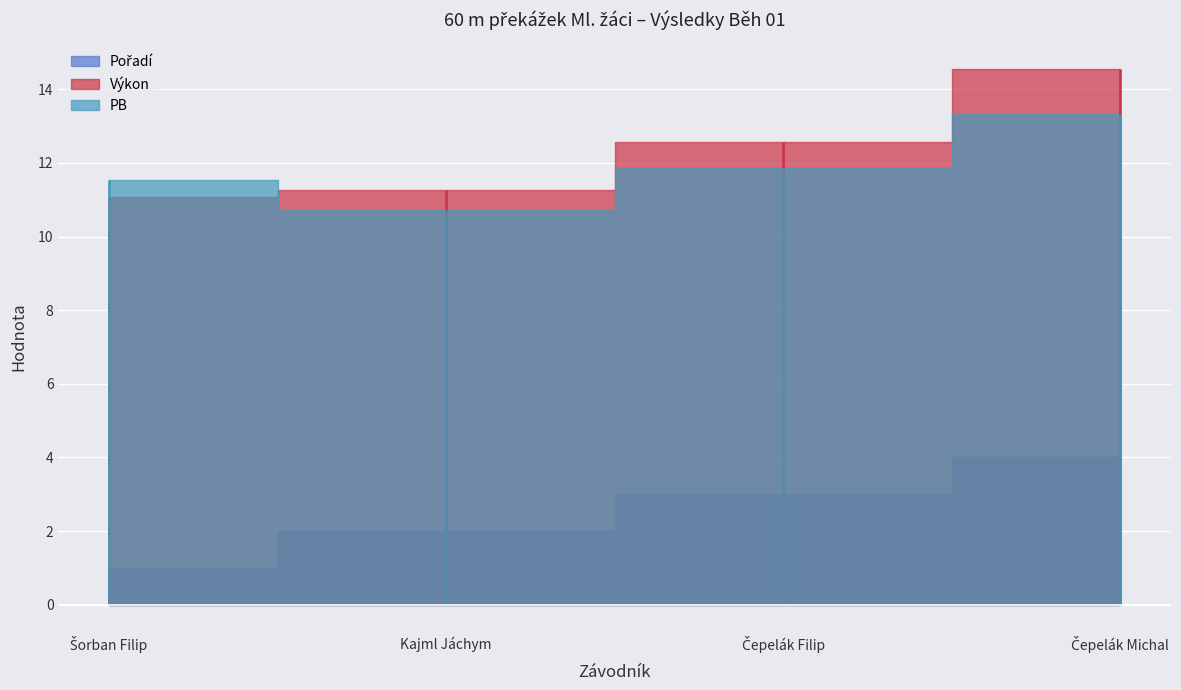

The PB series shows 15.1 at Kajml Jáchym. True or false?

False